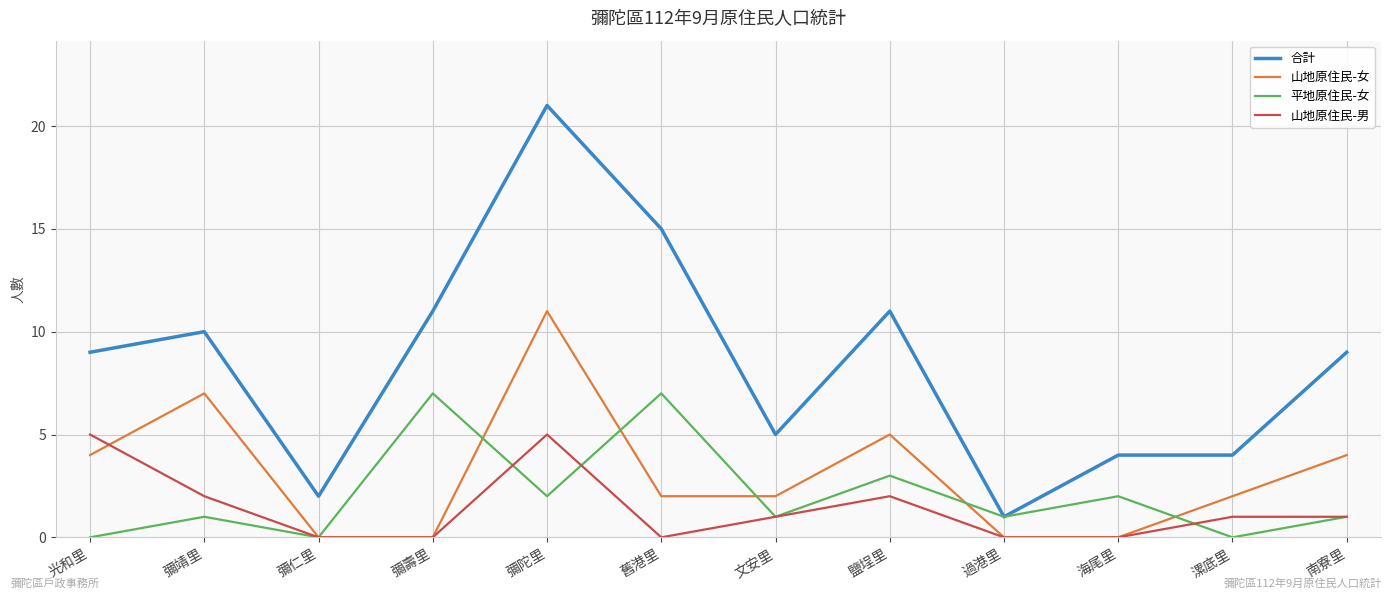

How many distinct data groups are displayed?

4